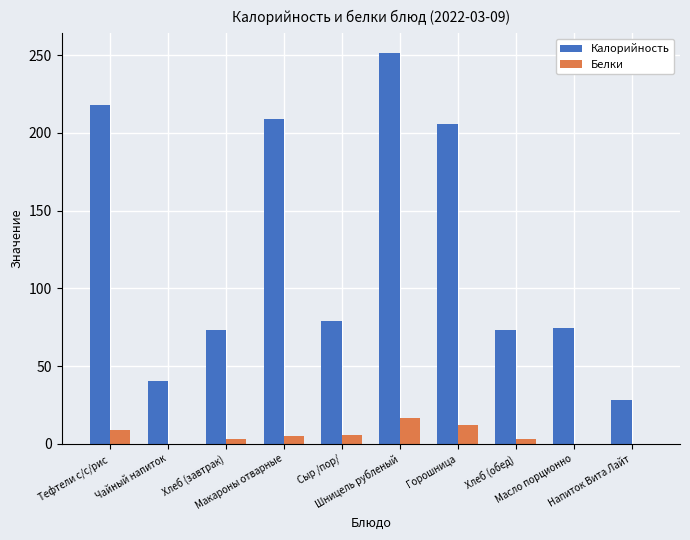

Which series has the largest total across all categories?

Калорийность